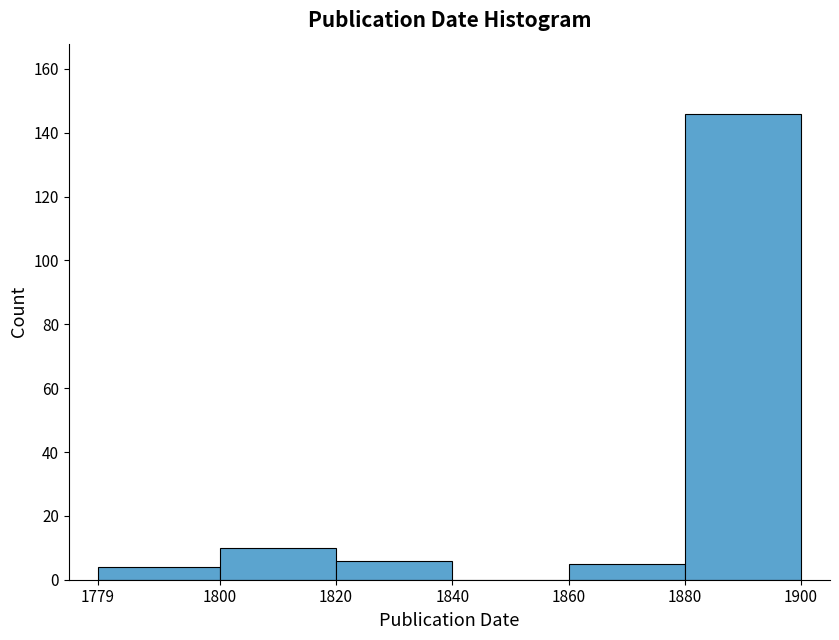

Reading left to right, list every bar in this chart as the range it spans on the x-axis followed by its height. The values are not printed on the chart, so give them approximately, as read against the axis.

1779 to 1800: 4
1800 to 1820: 10
1820 to 1840: 6
1840 to 1860: 0
1860 to 1880: 6
1880 to 1900: 146